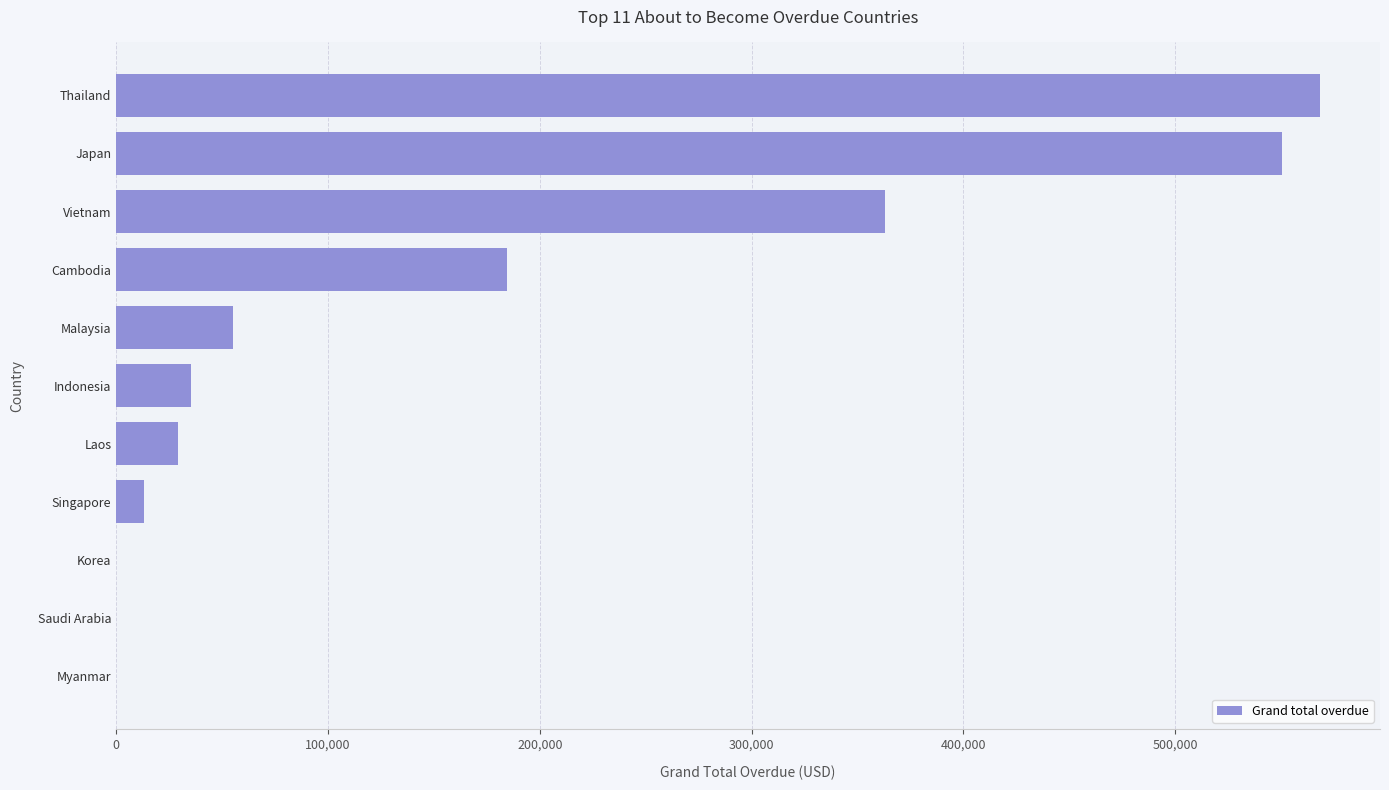

Where is the data nearest to the value 284151?

Vietnam